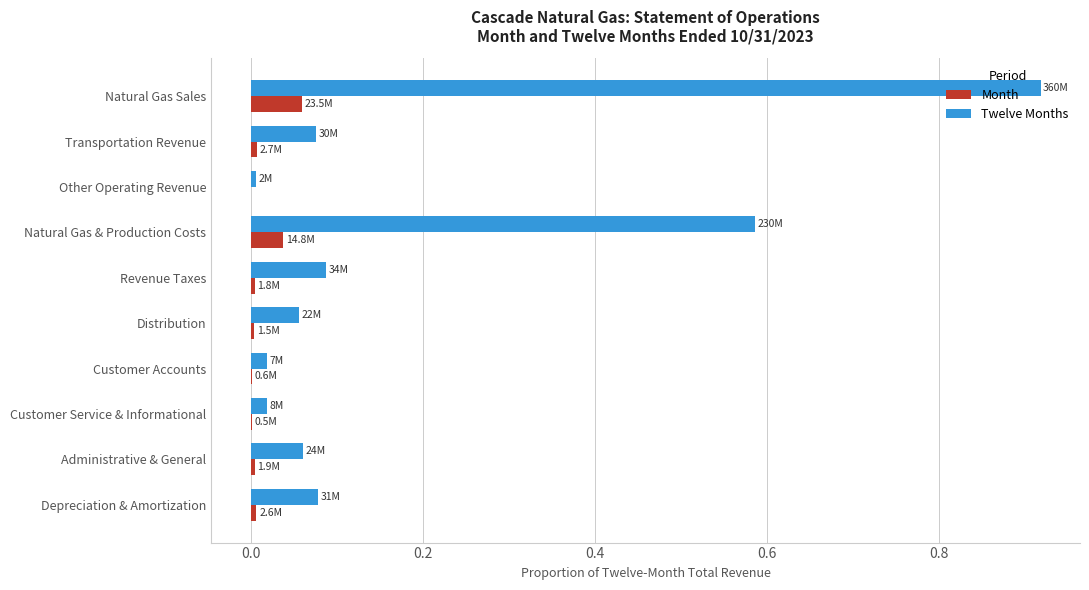

Which series has the largest total across all categories?

Twelve Months